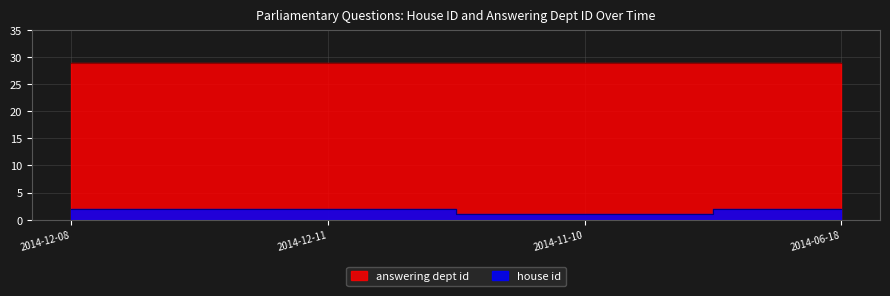

At which category does the data reach its first local valley?

2014-11-10